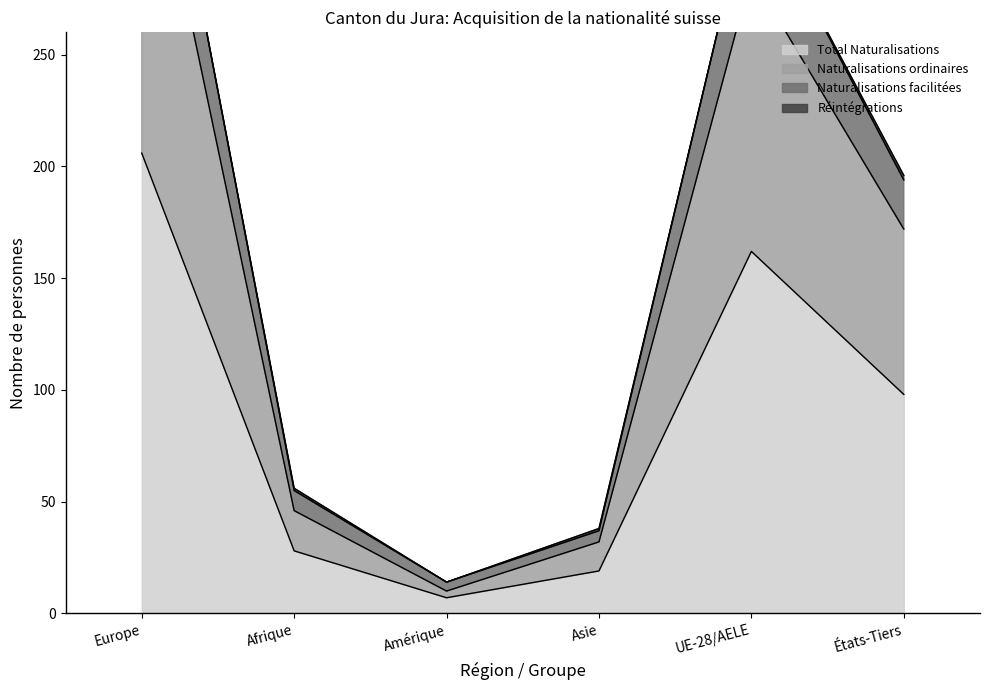

The Total Naturalisations series shows 11 at Asie. True or false?

False